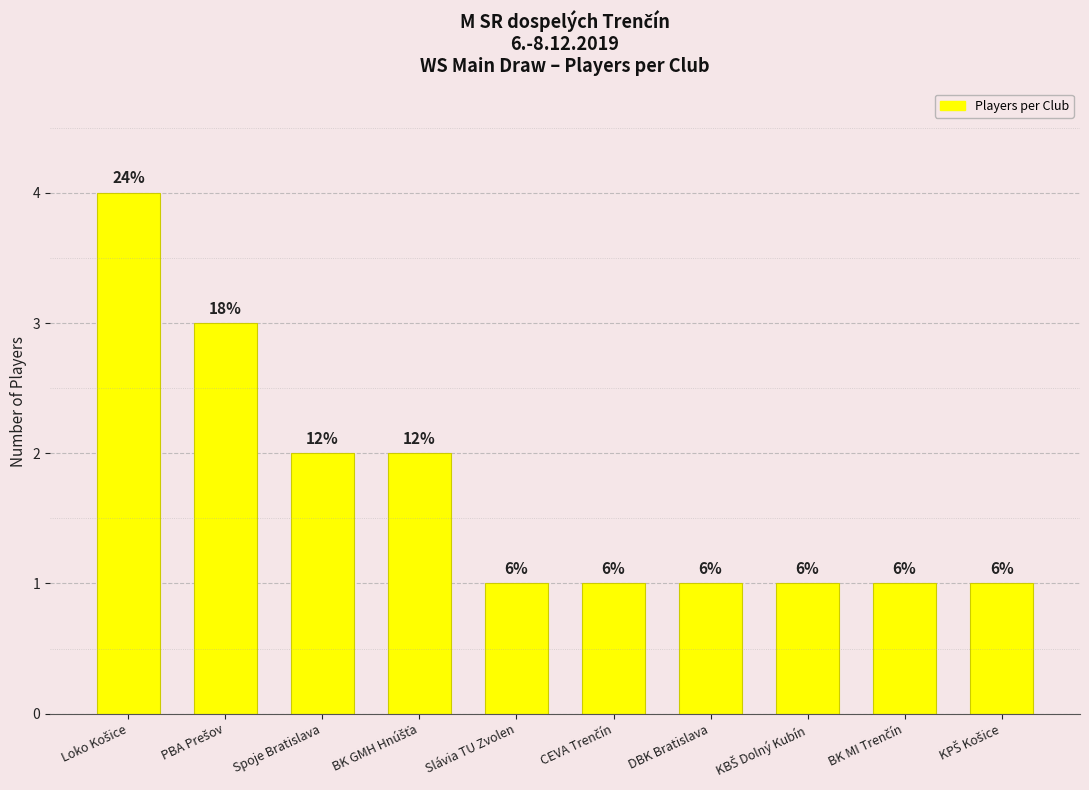

List the labels in order of value, smallest first.

Slávia TU Zvolen, CEVA Trenčín, DBK Bratislava, KBŠ Dolný Kubín, BK MI Trenčín, KPŠ Košice, Spoje Bratislava, BK GMH Hnúšťa, PBA Prešov, Loko Košice